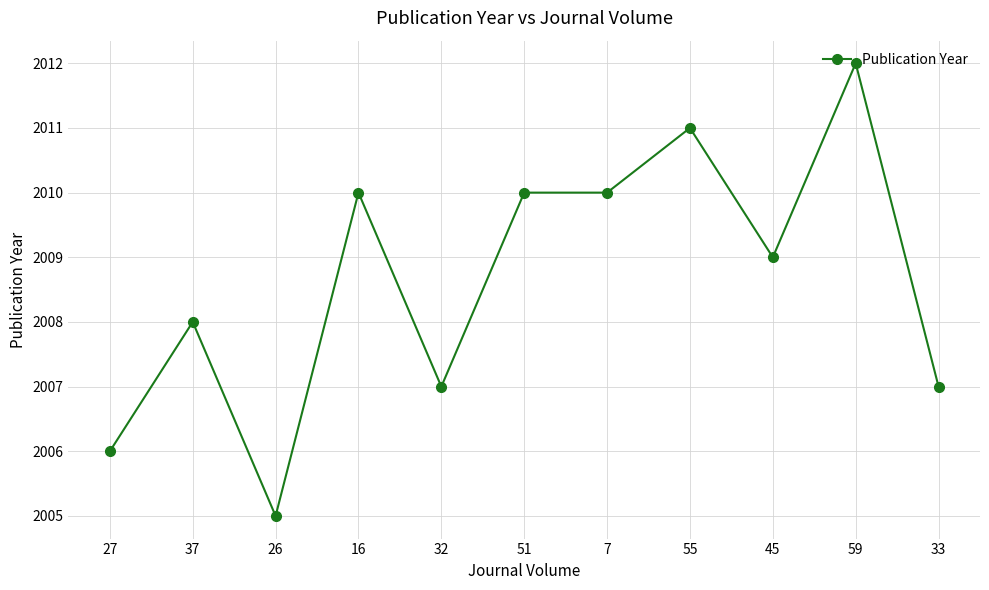

What is the difference between the maximum and minimum values?

7